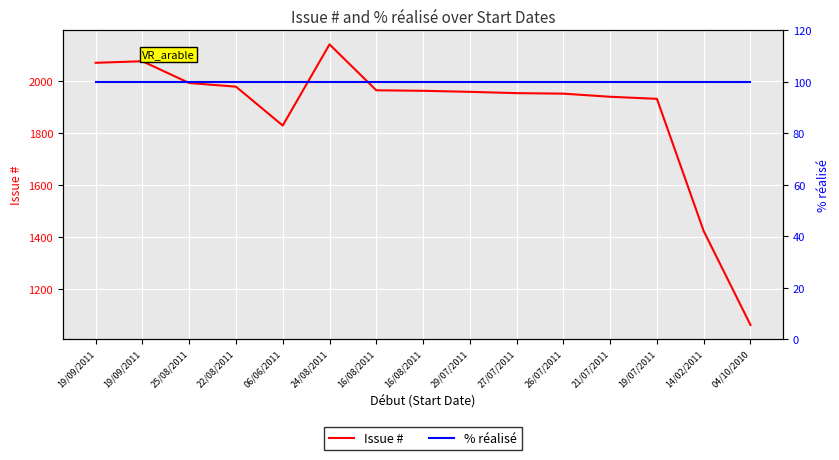

Reading right to left, extract all data points from this chart.

Issue #: 04/10/2010=1061	14/02/2011=1423	19/07/2011=1933	21/07/2011=1941	26/07/2011=1953	27/07/2011=1955	29/07/2011=1960	16/08/2011=1964	16/08/2011=1966	24/08/2011=2143	06/06/2011=1830	22/08/2011=1980	25/08/2011=1994	19/09/2011=2078	19/09/2011=2072
% réalisé: 04/10/2010=100	14/02/2011=100	19/07/2011=100	21/07/2011=100	26/07/2011=100	27/07/2011=100	29/07/2011=100	16/08/2011=100	16/08/2011=100	24/08/2011=100	06/06/2011=100	22/08/2011=100	25/08/2011=100	19/09/2011=100	19/09/2011=100